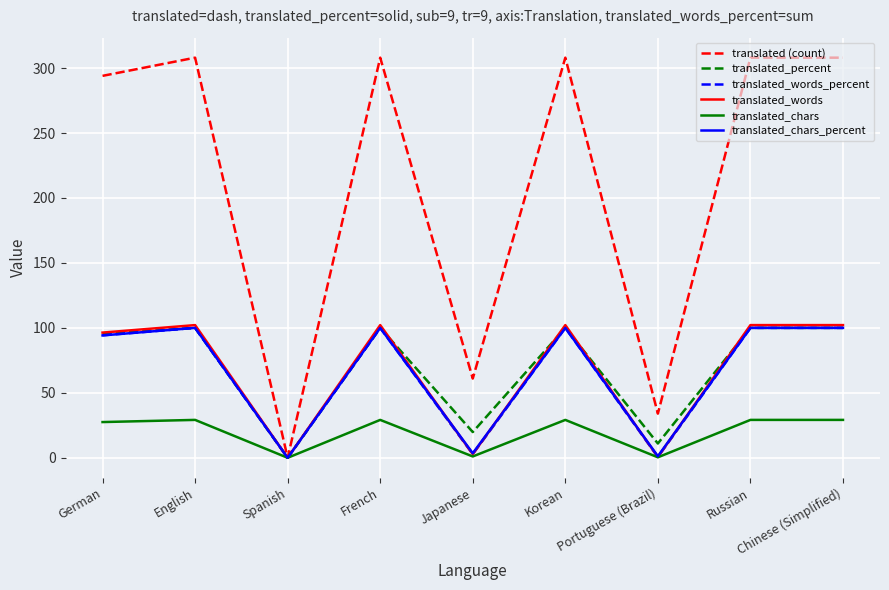

At how many categories does at least one series exceed 283?

6